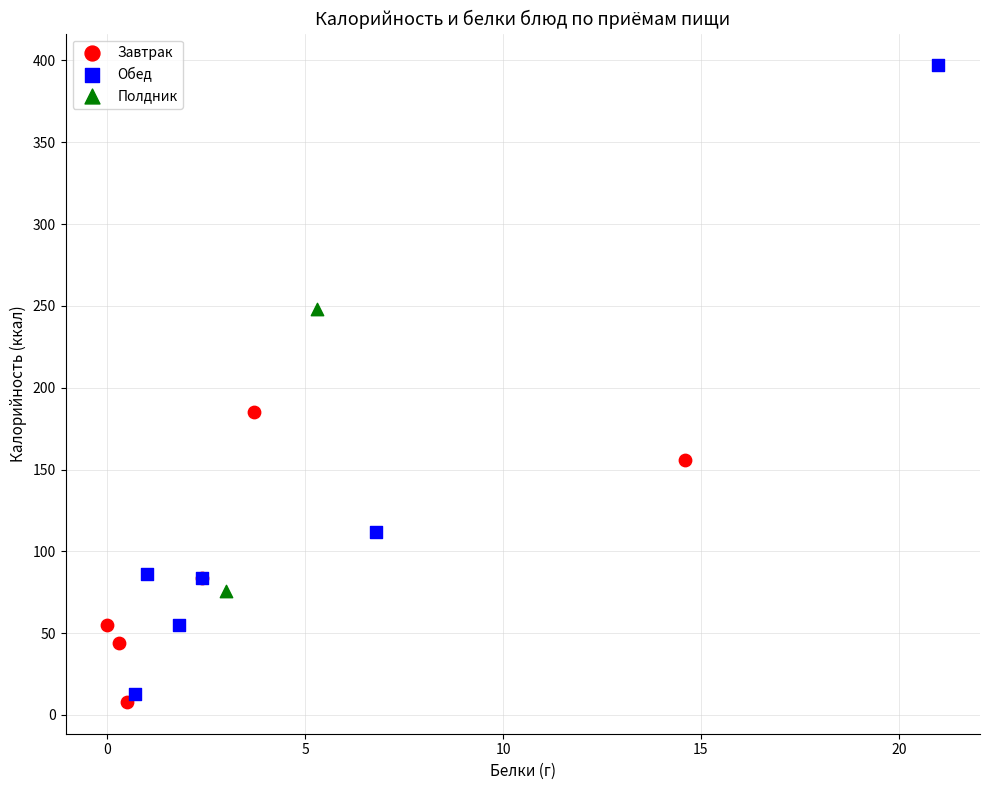

Which series has the largest Y range (max minus min)?

Обед